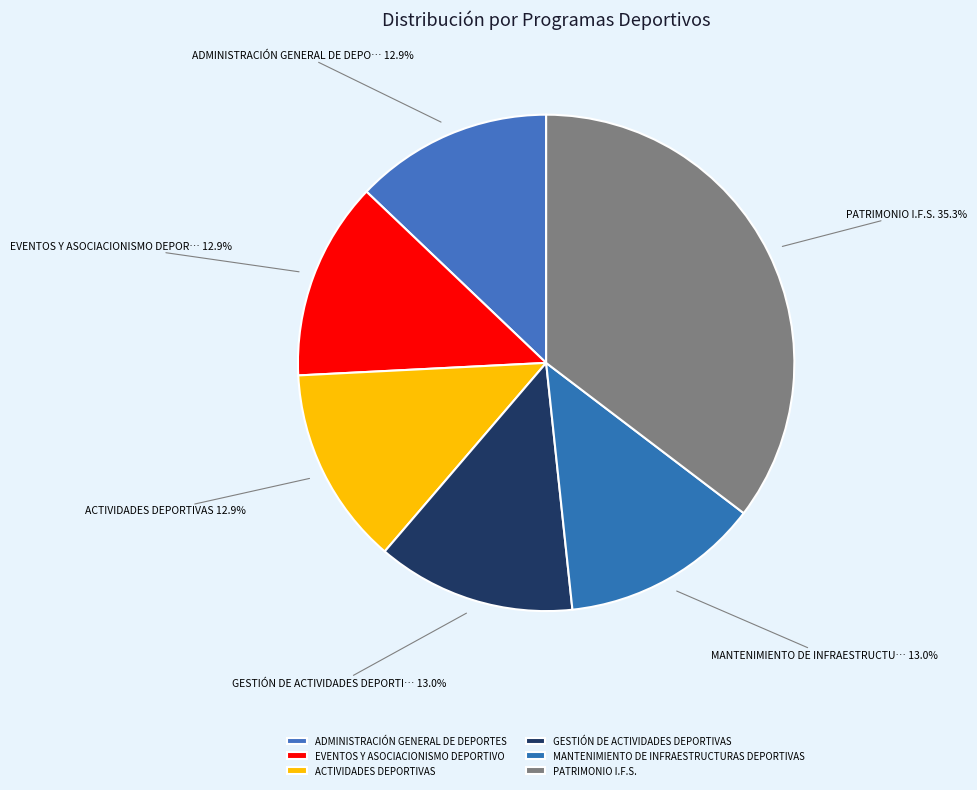

Which category has the biggest portion of the pie?

PATRIMONIO I.F.S.